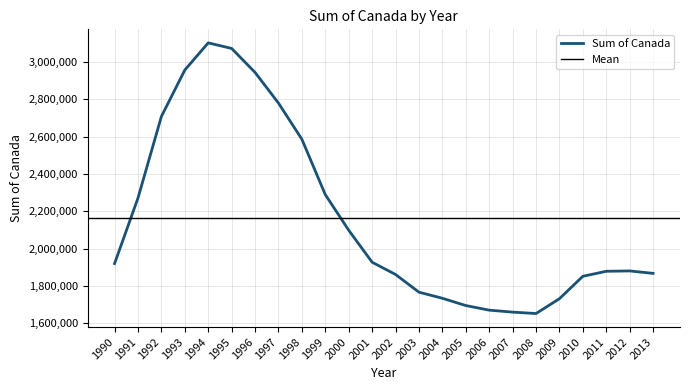

How many lines are shown in the chart?

1